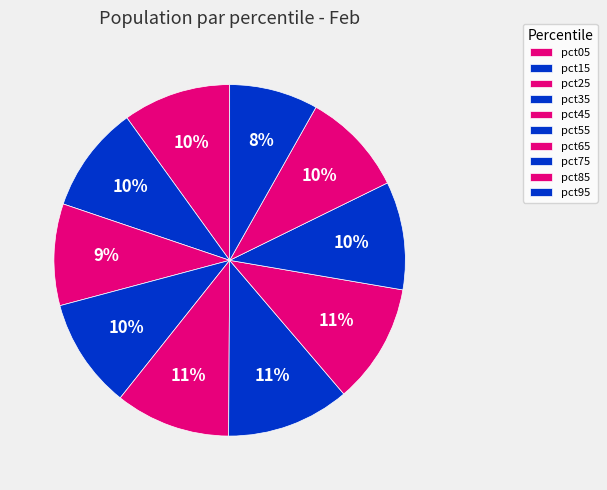

To the nearest percent, what is the combined percentage of pct45 and pct05?

21%